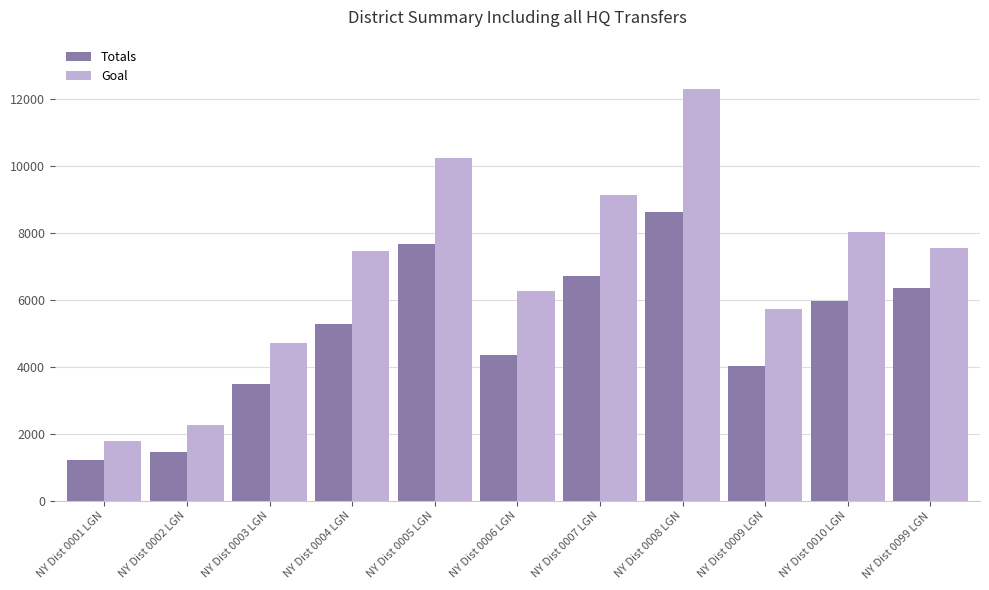

How many values in the Goal series are below 7444?

5